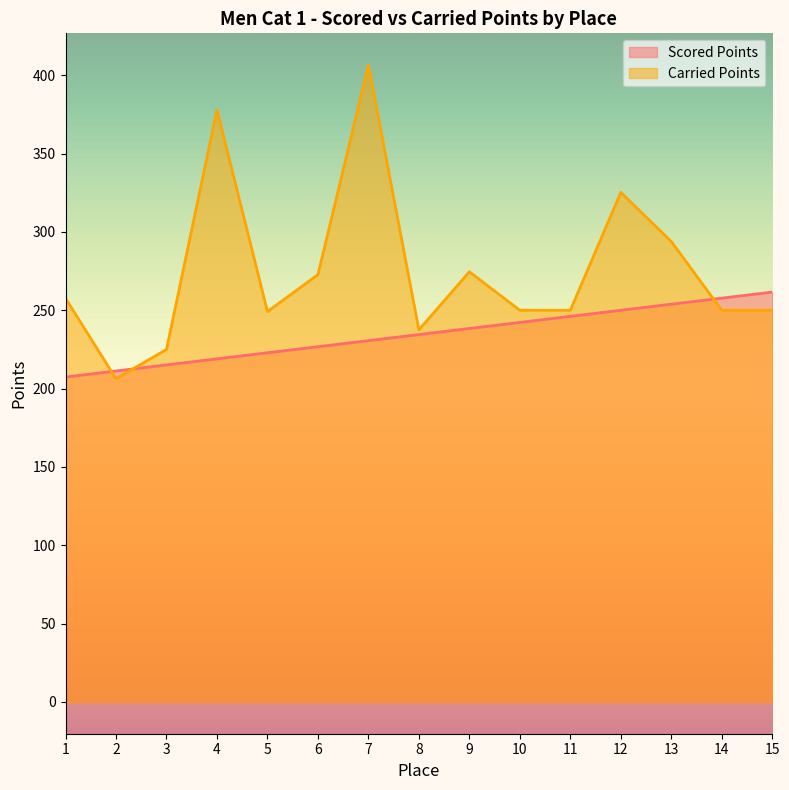

How many data points in Carried Points are above 250?

7